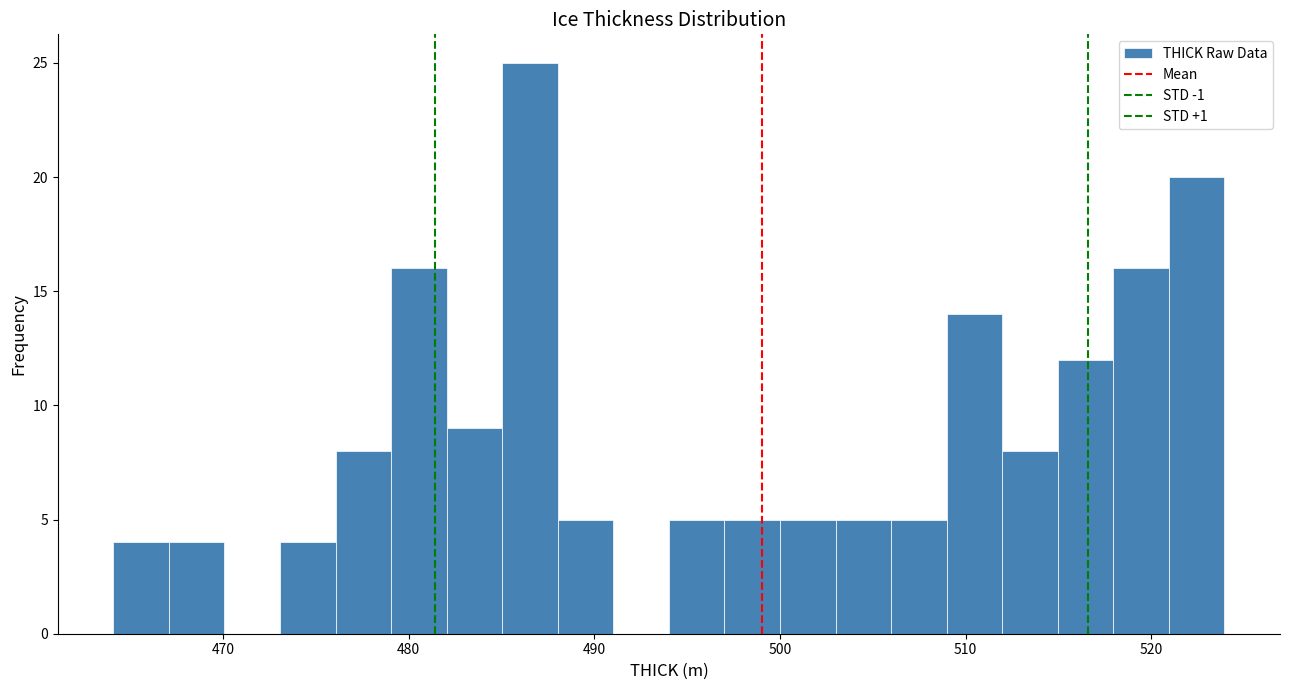

Read against the x-axis, roughly where is the centre of the tallest bar?

487